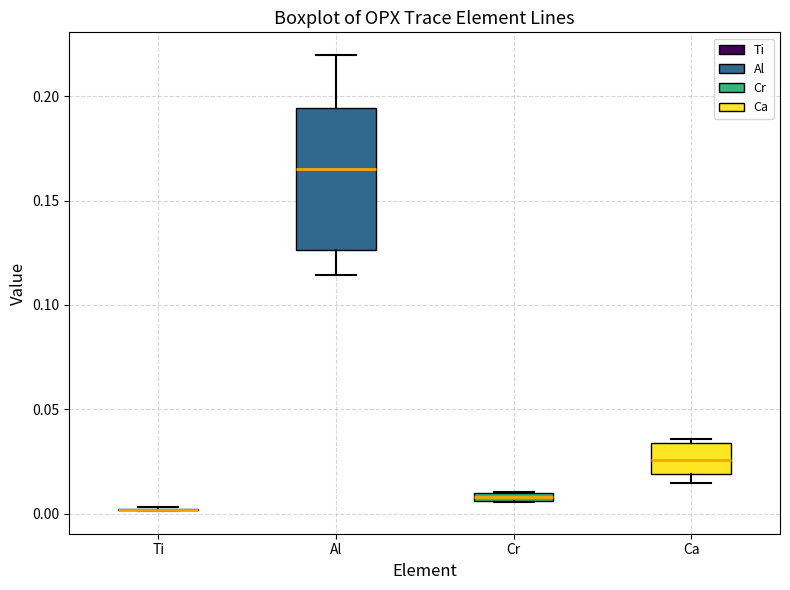

Which box is the tallest, from its lower edge to its upper edge?

Al